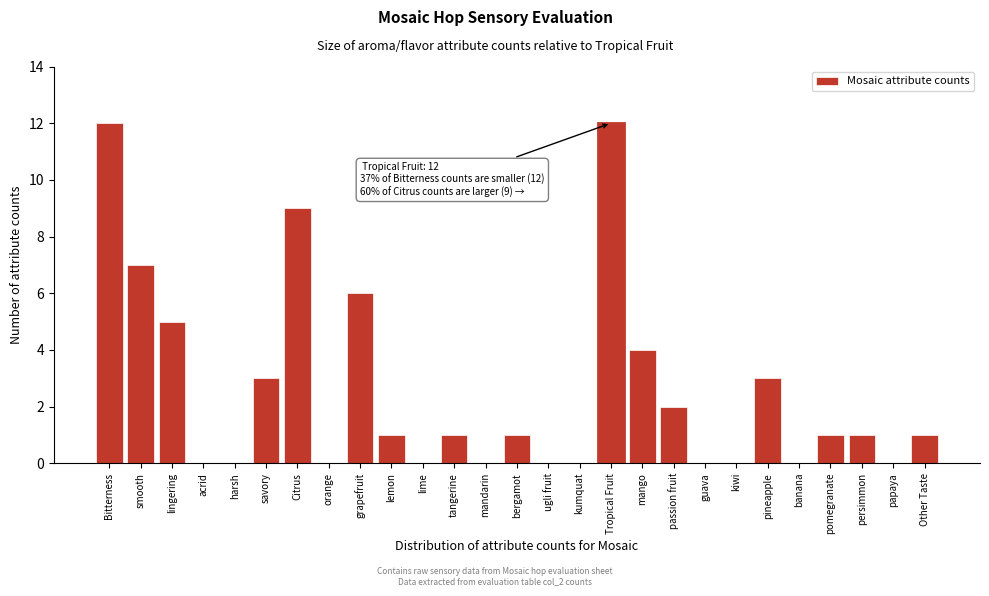

Reading left to right, extract all data points from this chart.

Bitterness=12	smooth=7	lingering=5	acrid=0	harsh=0	savory=3	Citrus=9	orange=0	grapefruit=6	lemon=1	lime=0	tangerine=1	mandarin=0	bergamot=1	ugli fruit=0	kumquat=0	Tropical Fruit=12	mango=4	passion fruit=2	guava=0	kiwi=0	pineapple=3	banana=0	pomegranate=1	persimmon=1	papaya=0	Other Taste=1